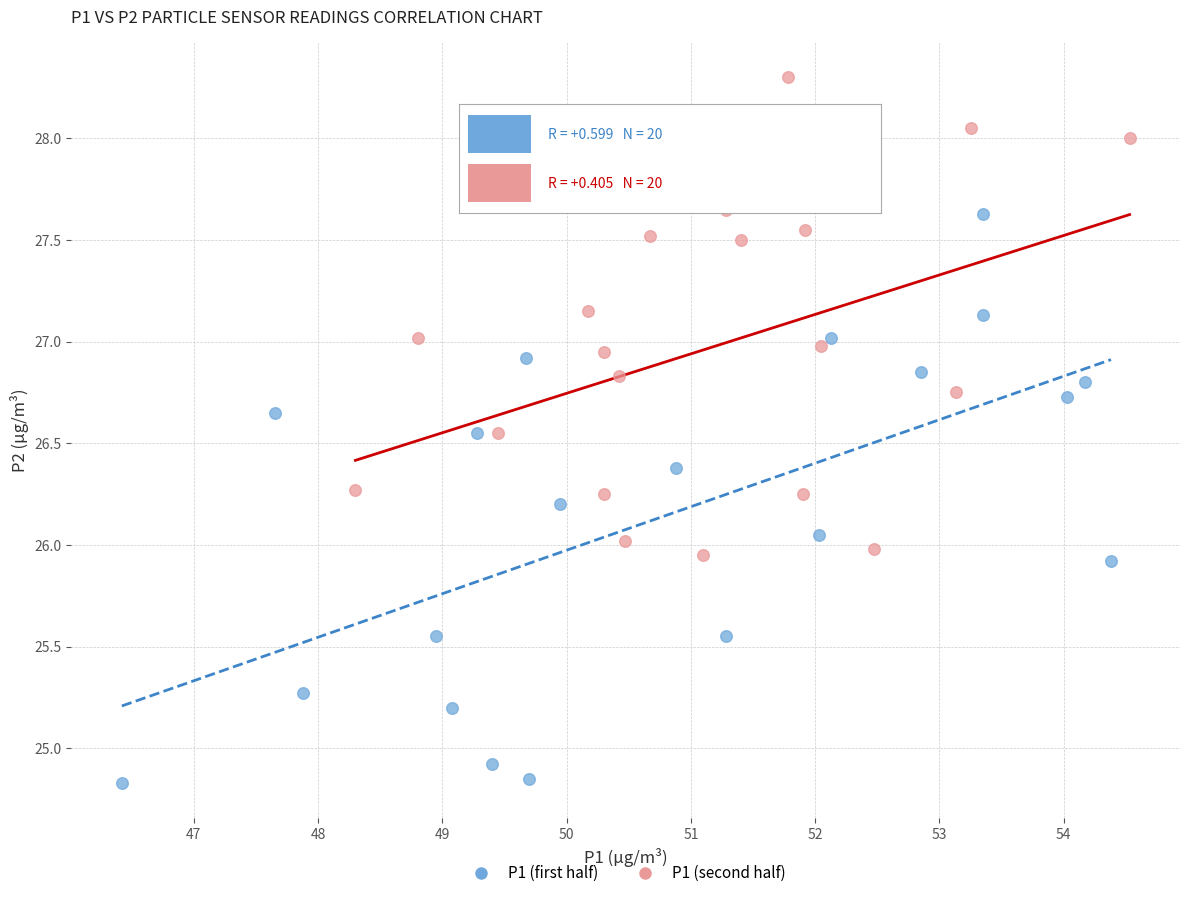

Which series contains the lowest Y value?

P1 (first half)